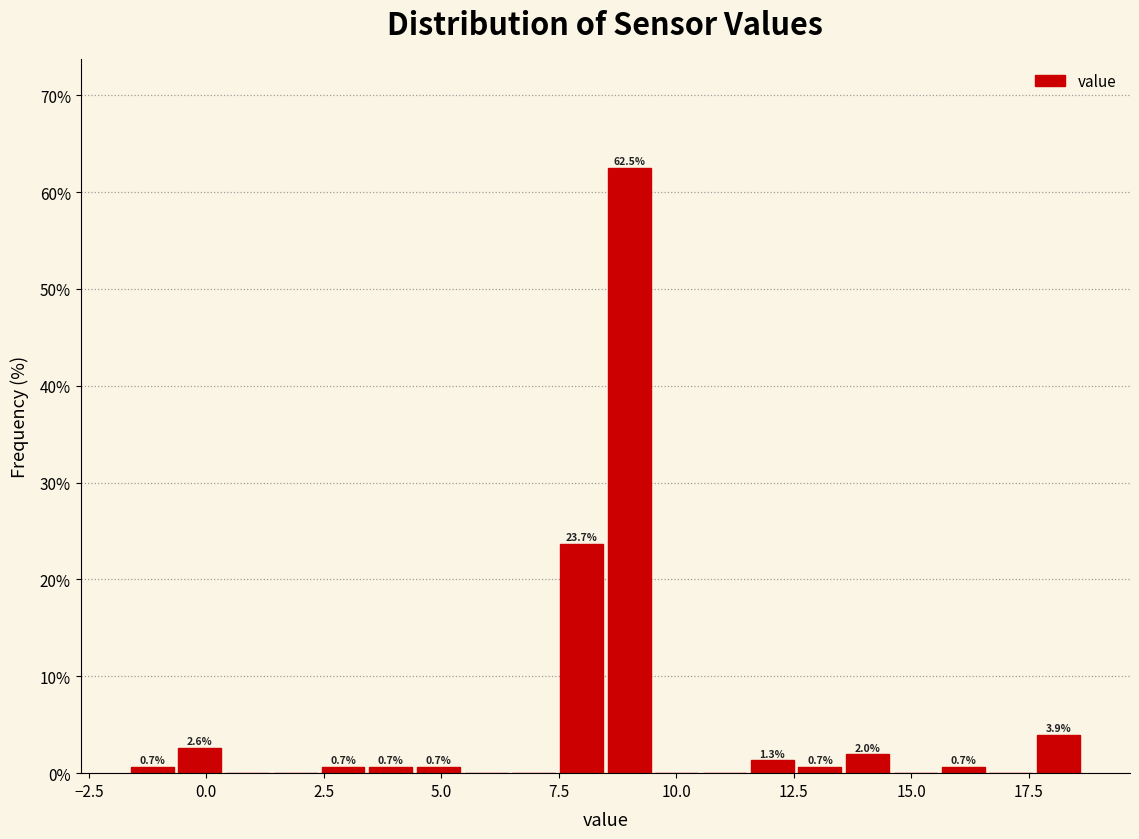

Around what value on the x-axis is the tallest bar? Give the approximate position of its centre, as read against the axis.

9.0